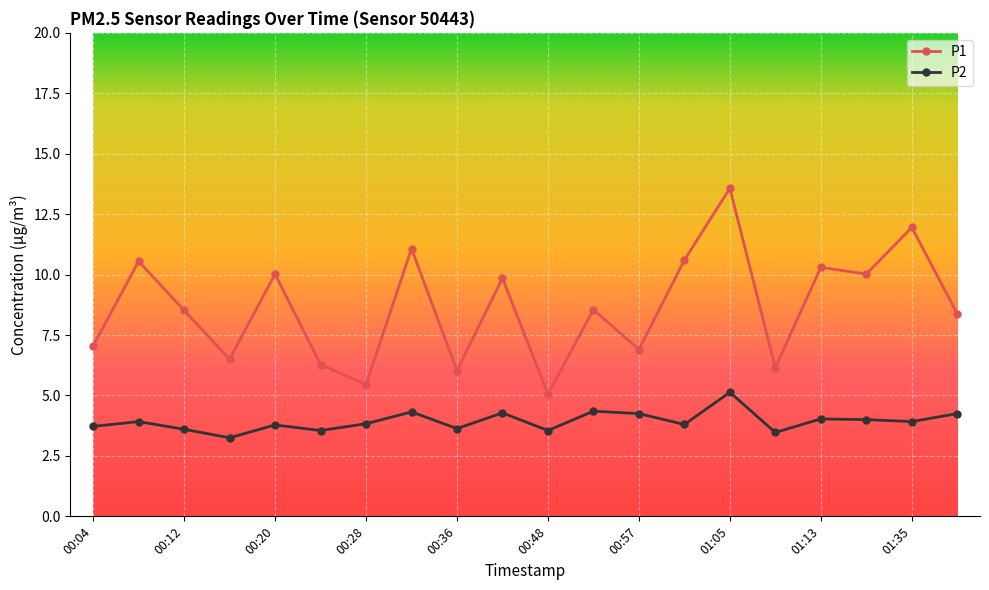

In P2, how many points are higher than both neighbors (excluding endpoints)?

7